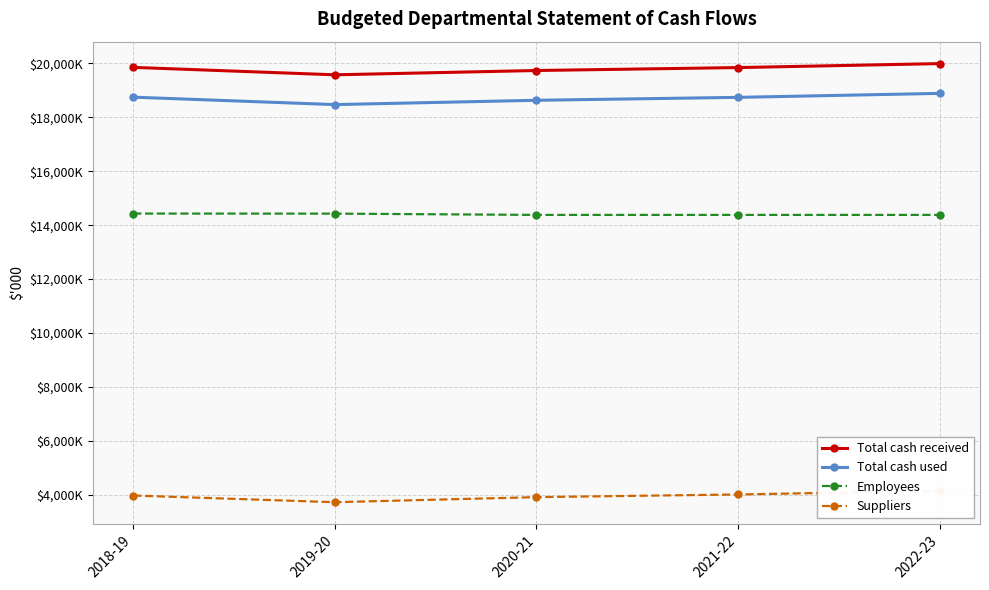

Which category has the highest value across all series?

2022-23